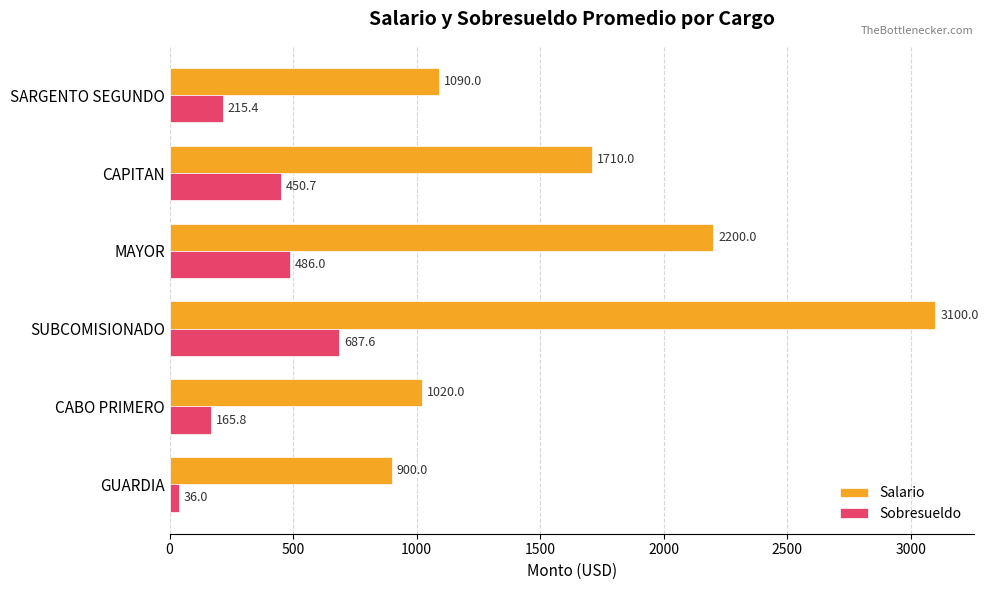

The value of Salario at CAPITAN is 2421.1. True or false?

False